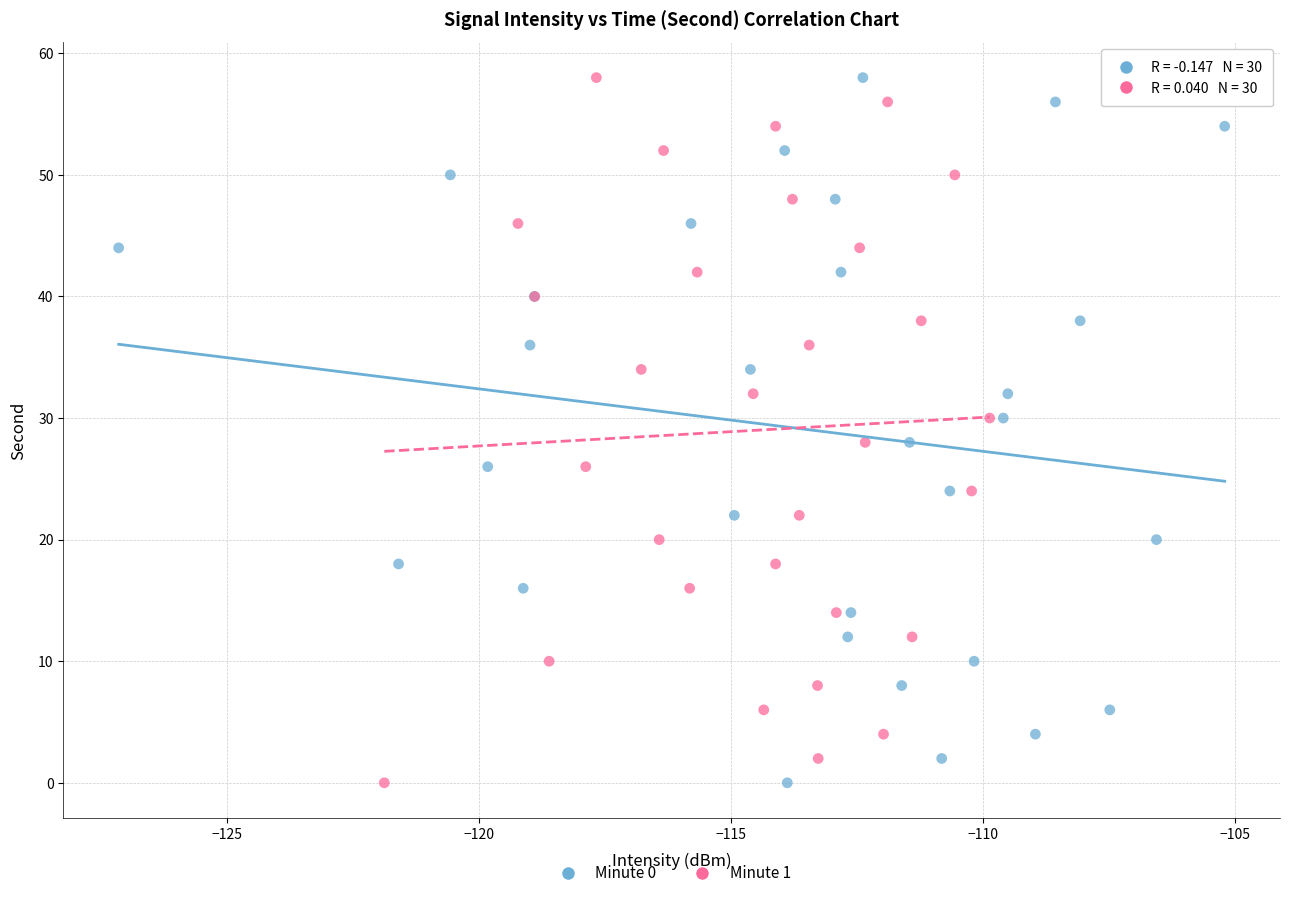

What are all the series names shown in the legend?

Minute 0, Minute 1